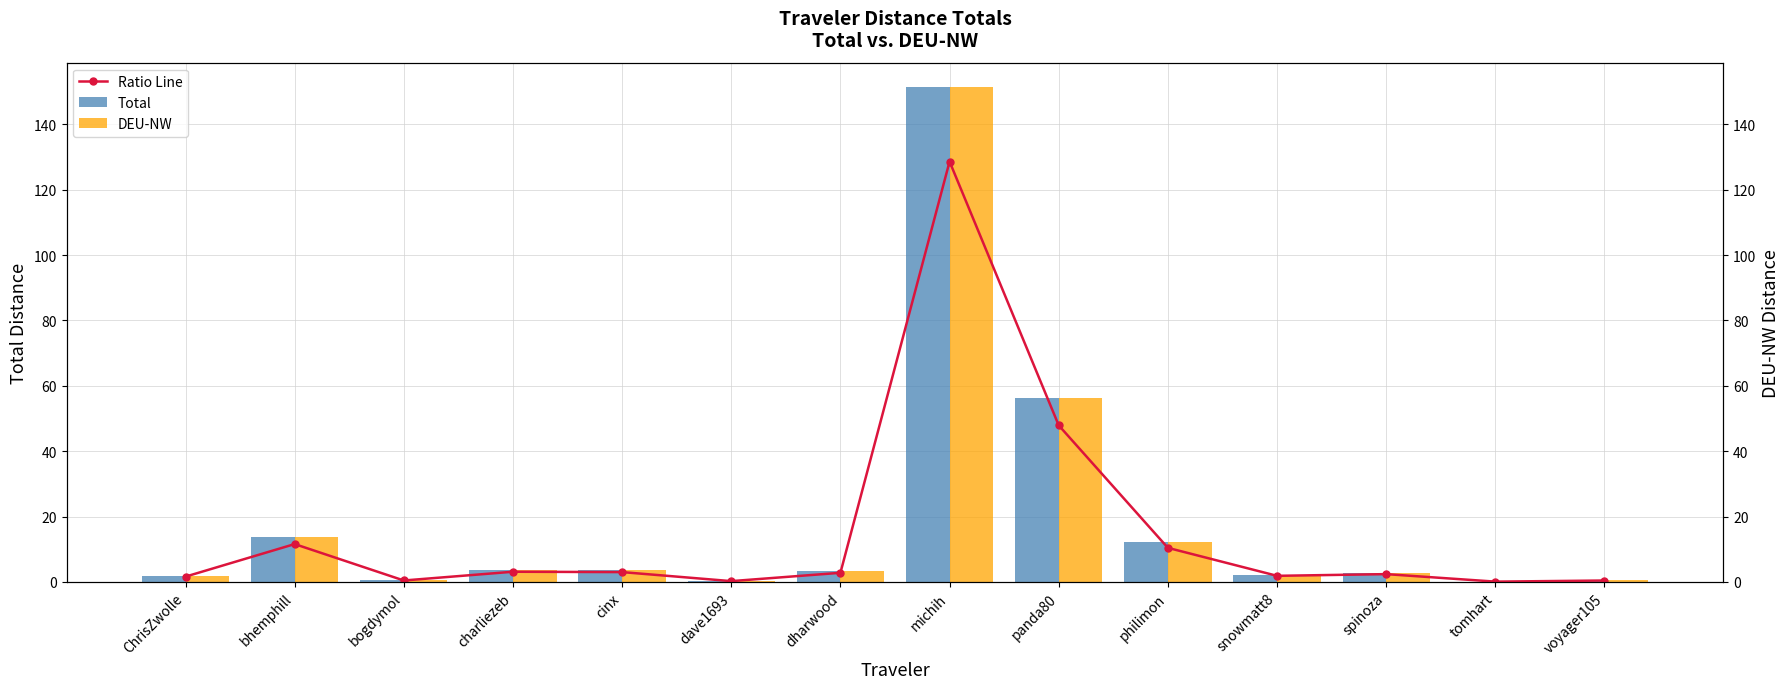

At snowmatt8, list the series in order from largest to smallest.

Total, DEU-NW, Ratio Line